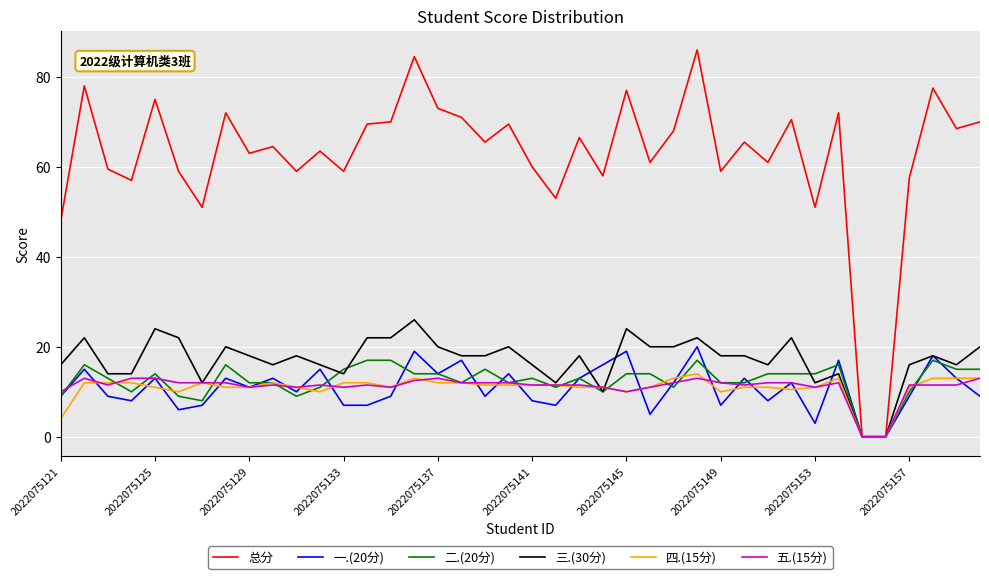

Which series has the largest total across all categories?

总分